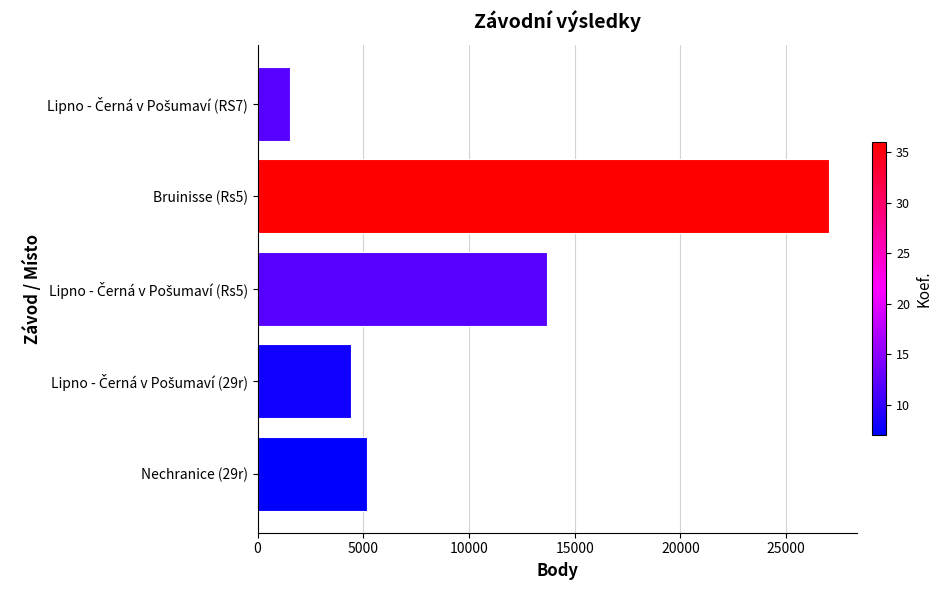

At which category does the chart reach its peak across all series?

Bruinisse (Rs5)